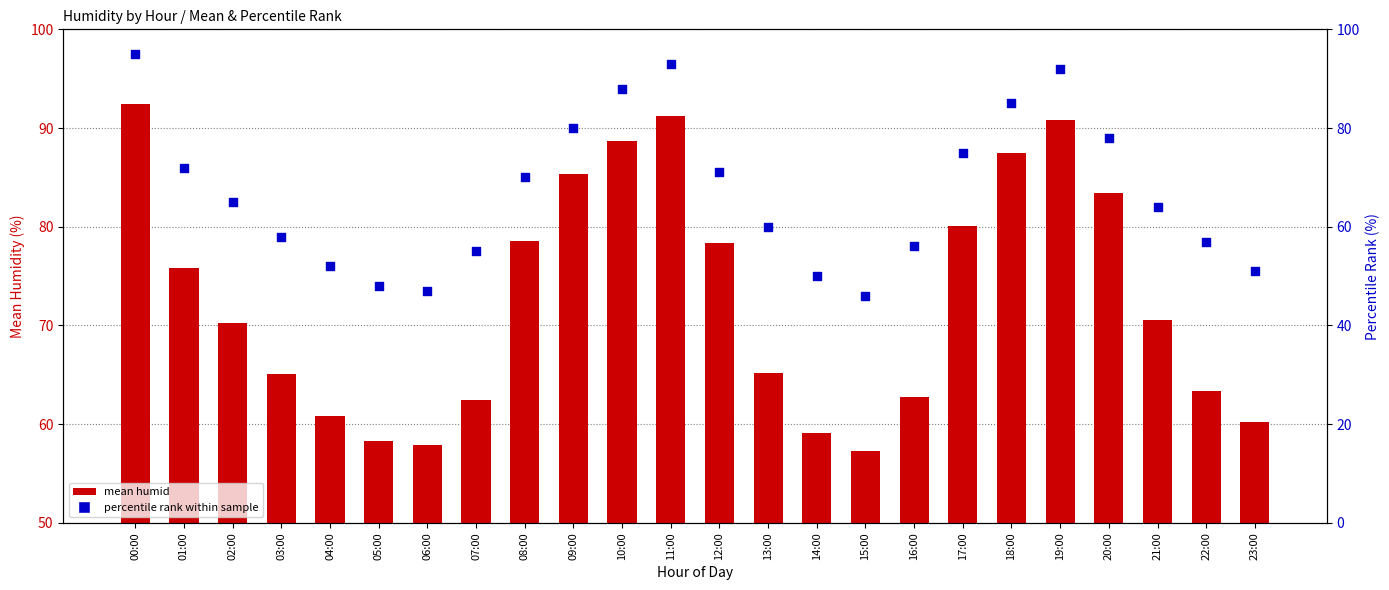

Which series contains the highest Y value?

percentile rank within sample